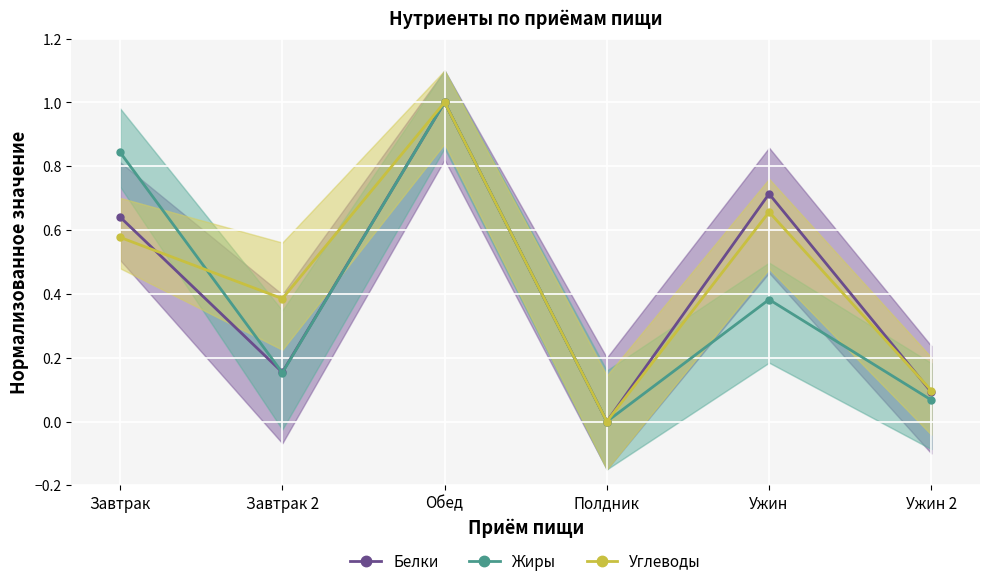

List the labels in order of Углеводы value, largest first.

Обед, Ужин, Завтрак, Завтрак 2, Ужин 2, Полдник